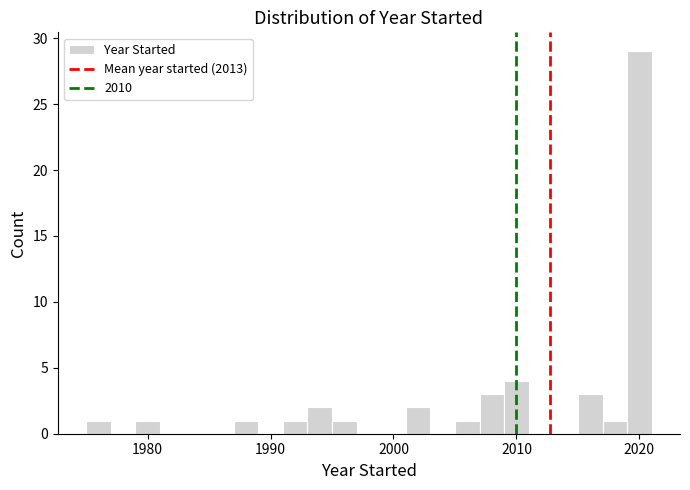

Around what value on the x-axis is the tallest bar? Give the approximate position of its centre, as read against the axis.

2020